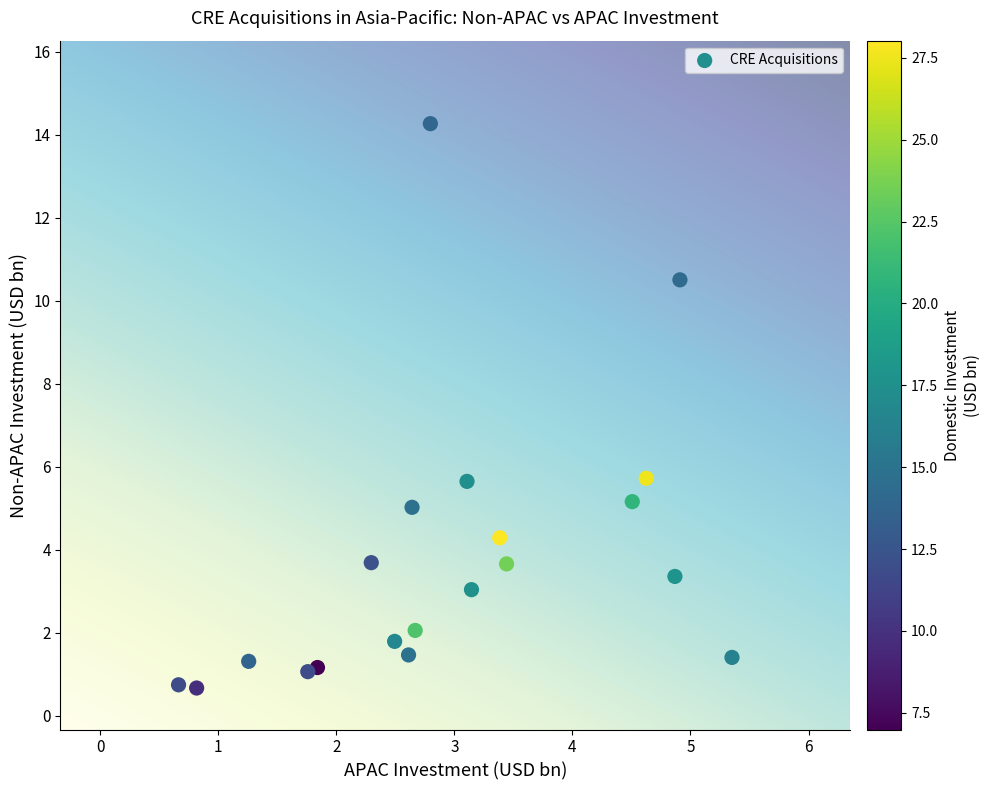

What is the range of Y values (max minus min)?

13.6